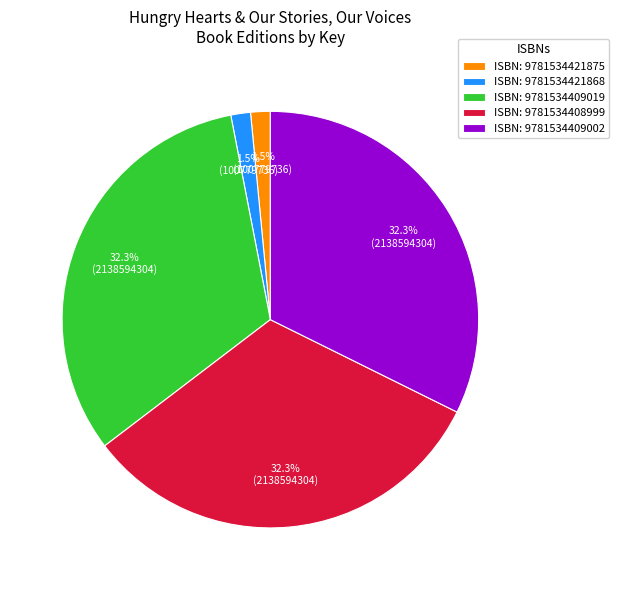

Is there any slice that represents more than half of the pie?

No